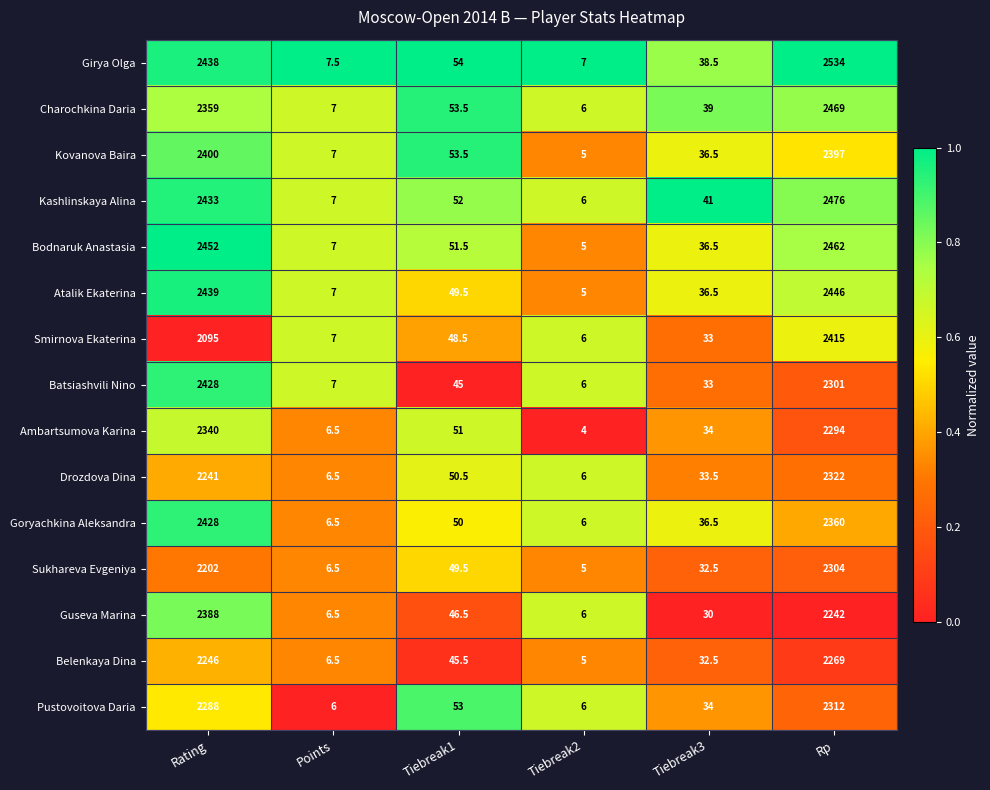

Is it true that Charochkina Daria equals 75.8 at Tiebreak1?

False